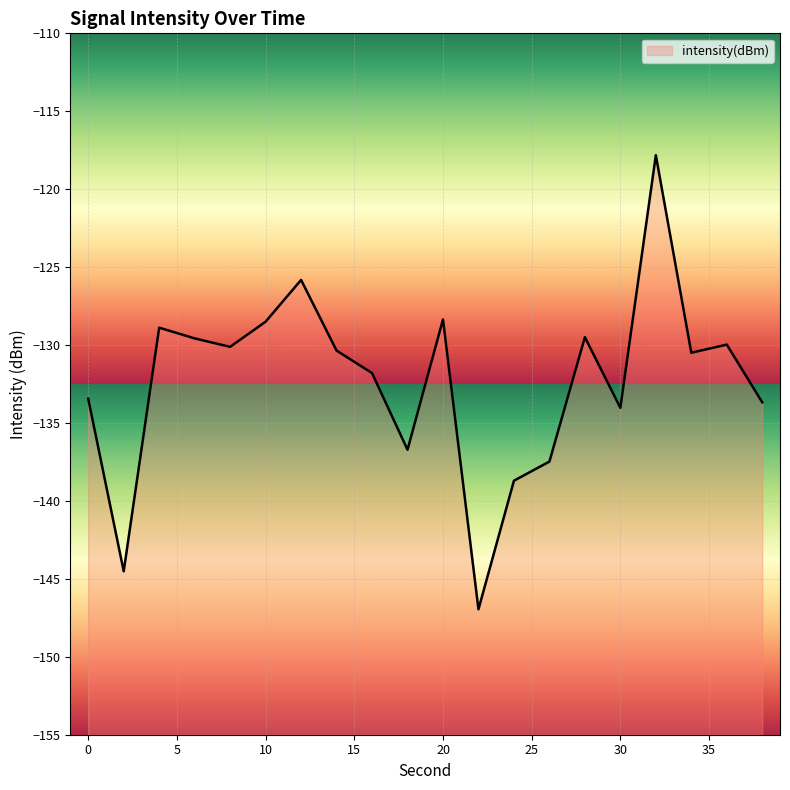

Reading left to right, what are all the values shown in this chart?

0=-133.4	2=-144.5	4=-128.9	6=-129.6	8=-130.1	10=-128.5	12=-125.8	14=-130.4	16=-131.8	18=-136.7	20=-128.4	22=-147.0	24=-138.7	26=-137.5	28=-129.5	30=-134.0	32=-117.8	34=-130.5	36=-130.0	38=-133.7